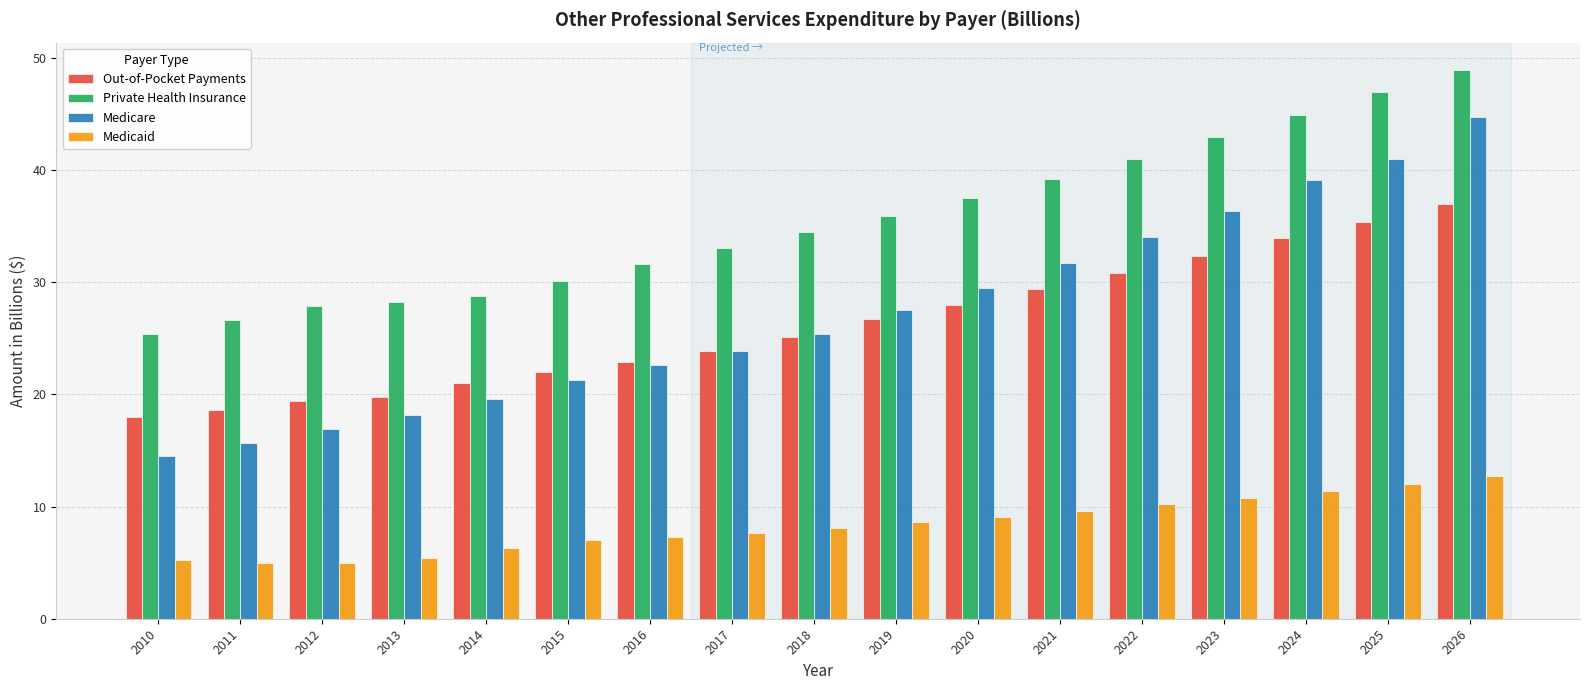

Which series has the largest range (max minus min)?

Medicare